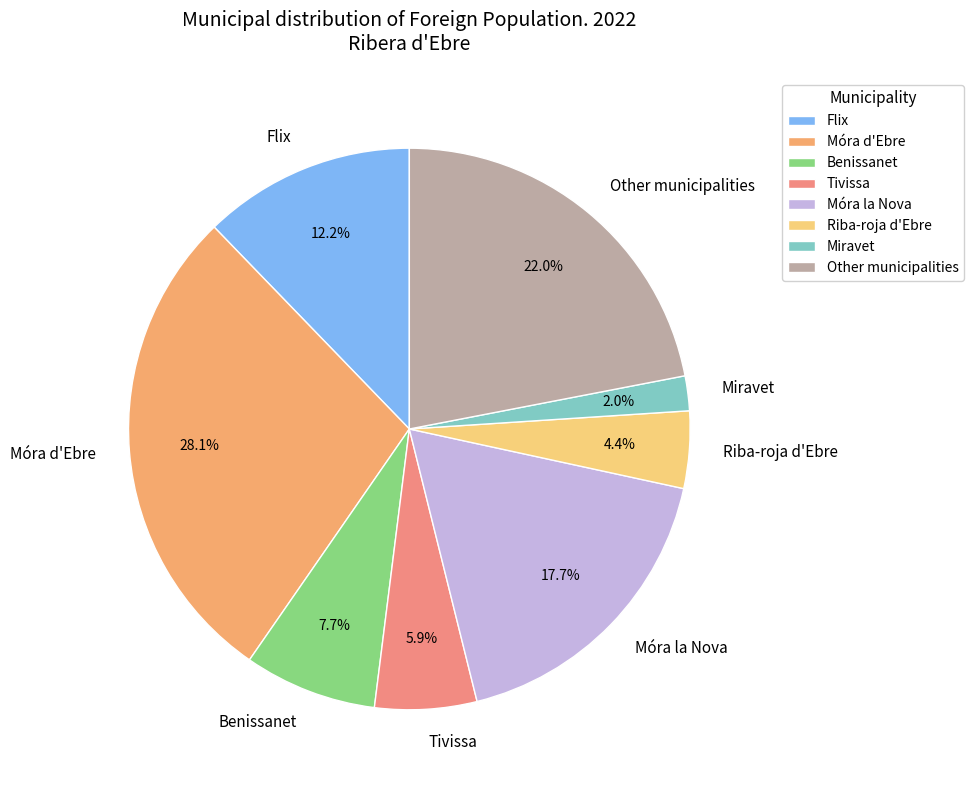

Does Tivissa account for over 50% of the chart?

No